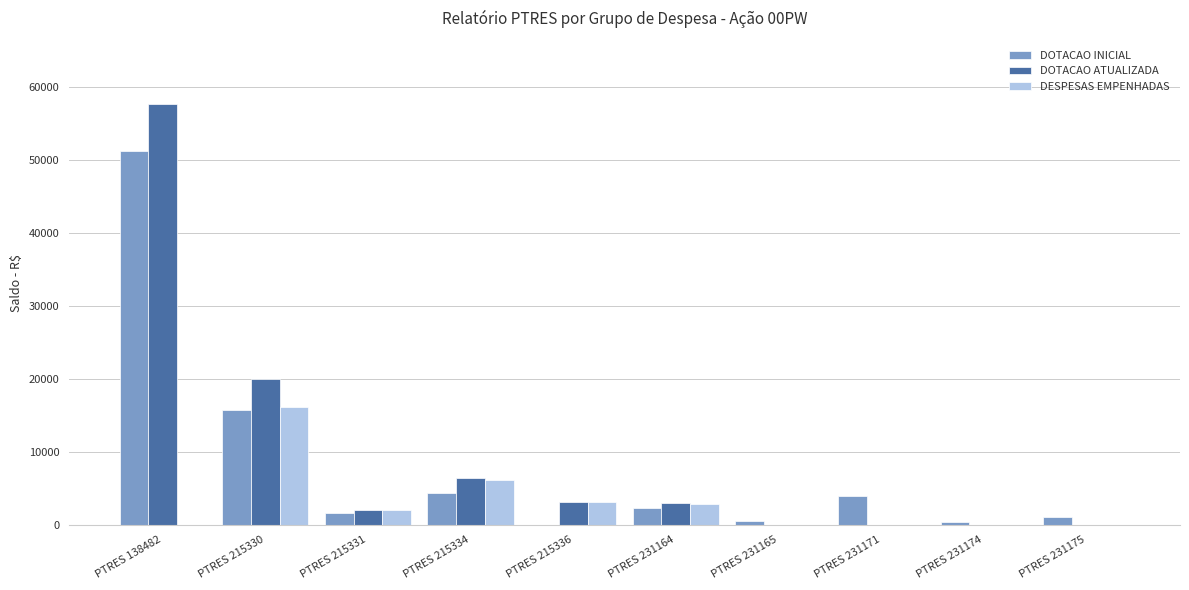

At which label does DESPESAS EMPENHADAS reach its peak?

PTRES 215330